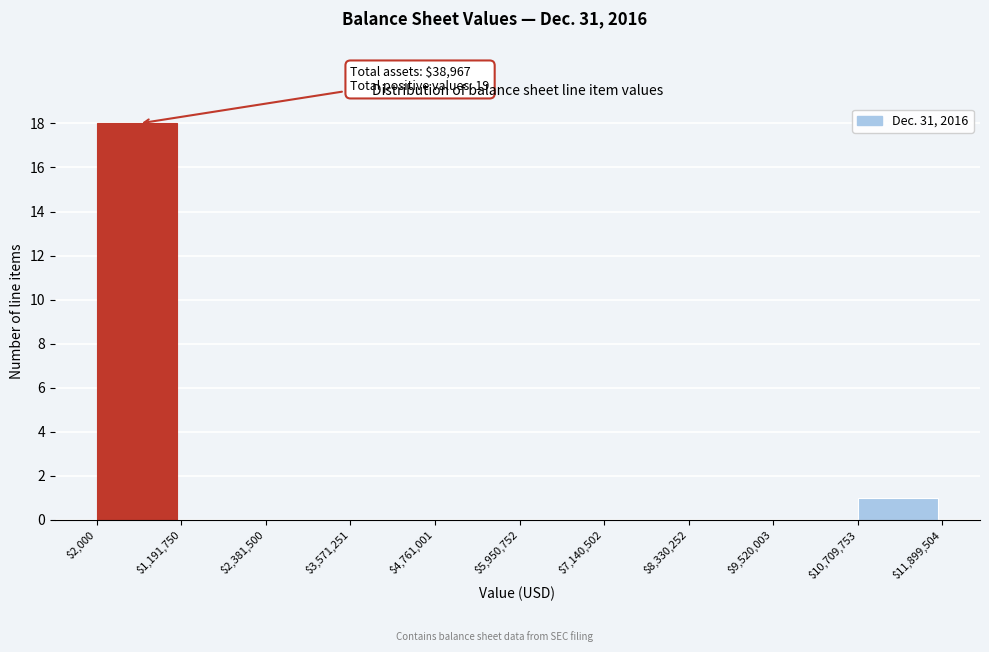

Which range on the x-axis has the tallest bar?

$2,000 to $1,191,750